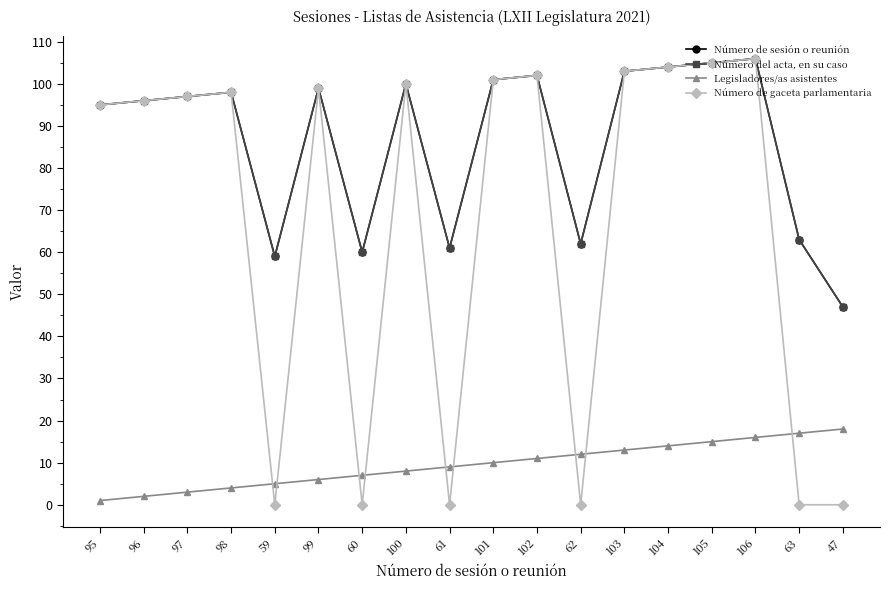

Is it true that Número del acta, en su caso equals 19 at 62?

False